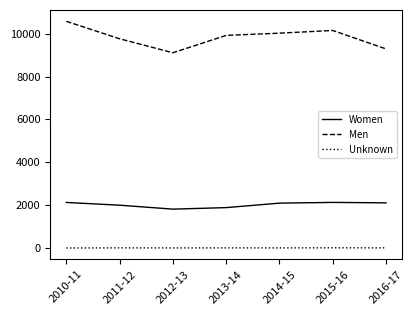

What is the smallest value displayed?

4